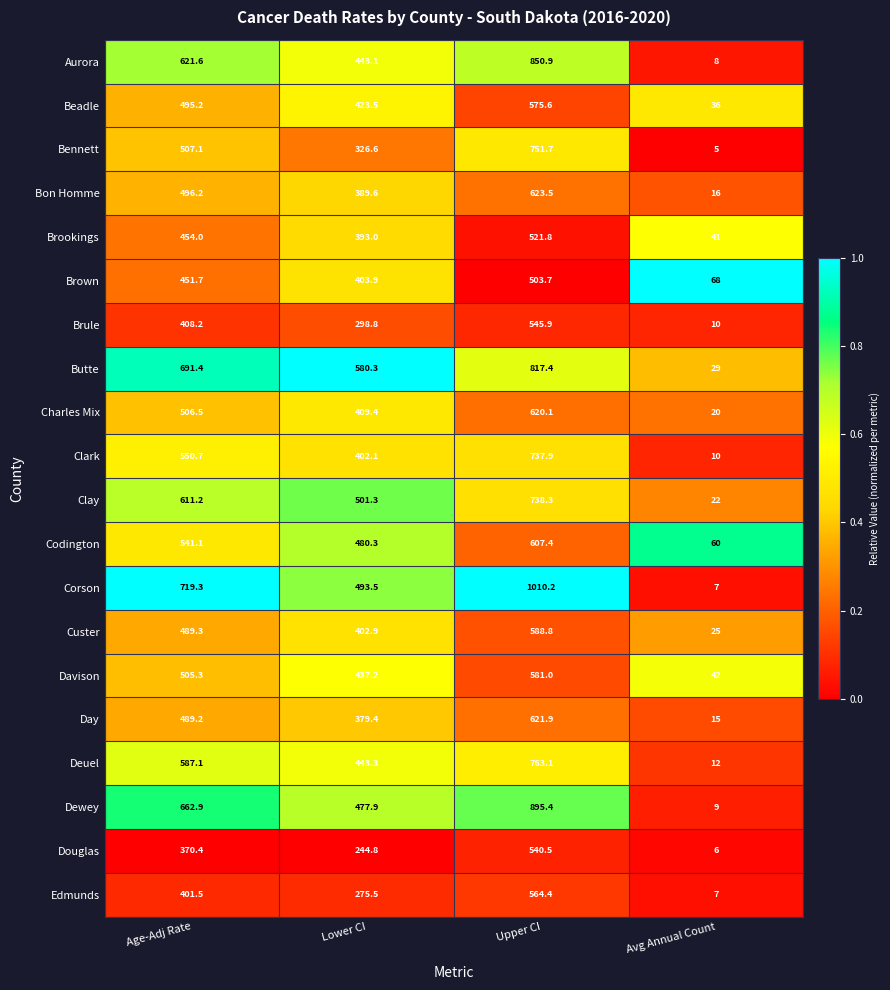

What is the approximate value of Edmunds at Avg Annual Count?

7.0